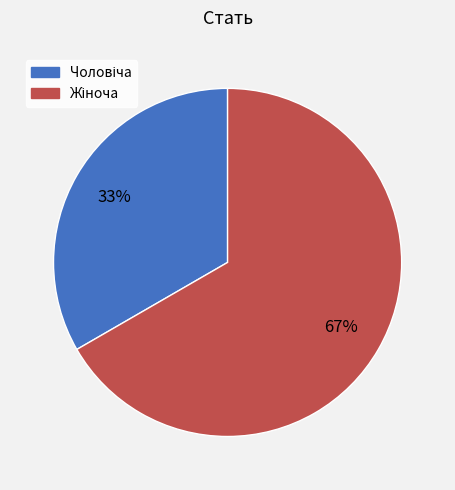

Does any single category account for the majority?

Yes